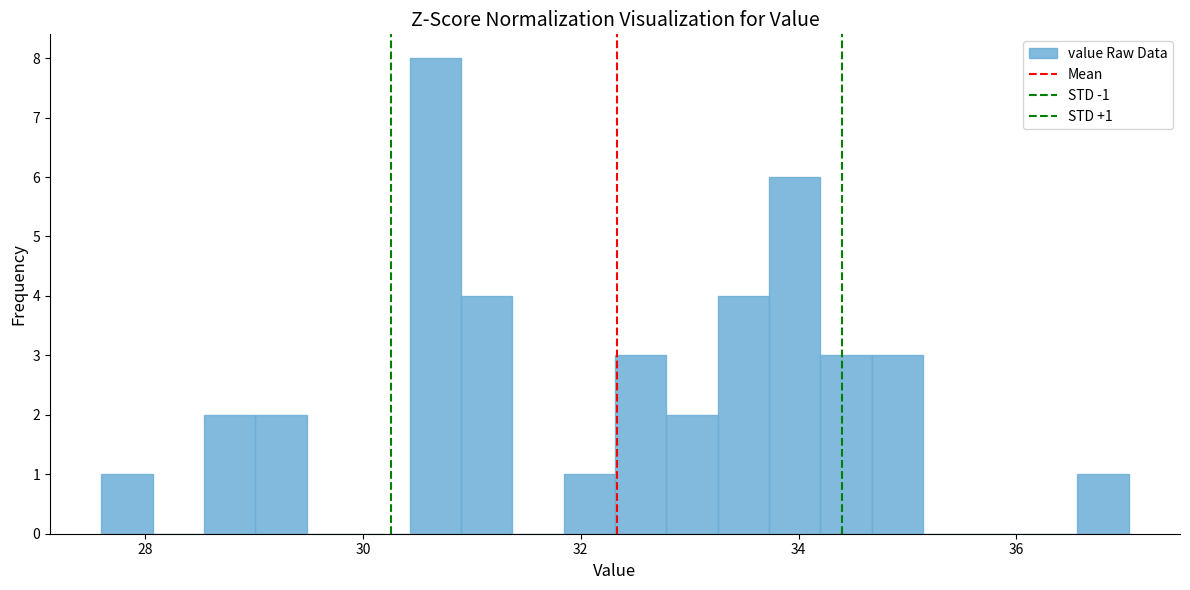

Read against the x-axis, roughly where is the centre of the tallest bar?

30.6